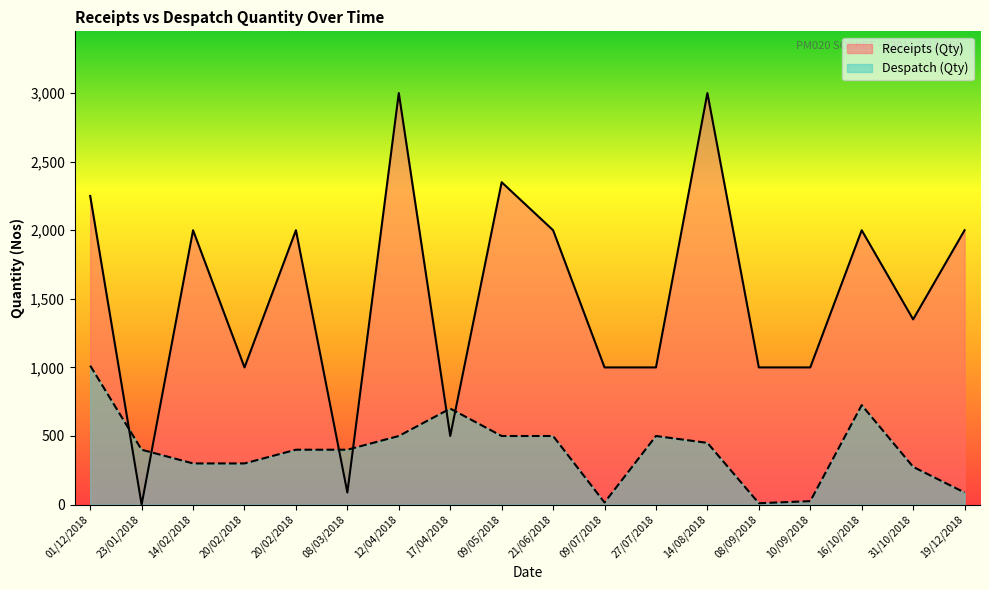

Which category has the lowest value in the Despatch (Qty) series?

08/09/2018